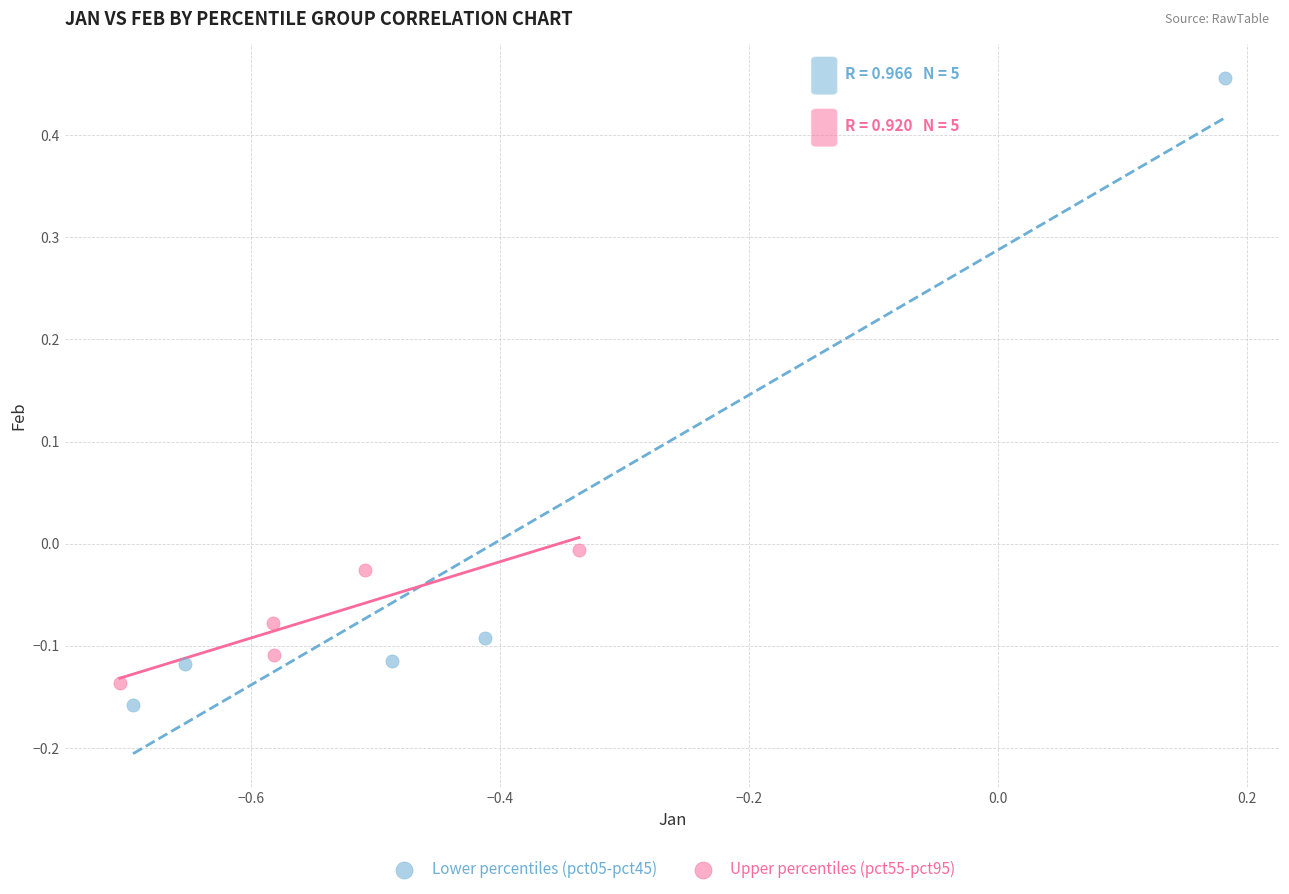

What are all the series names shown in the legend?

Lower percentiles (pct05-pct45), Upper percentiles (pct55-pct95)